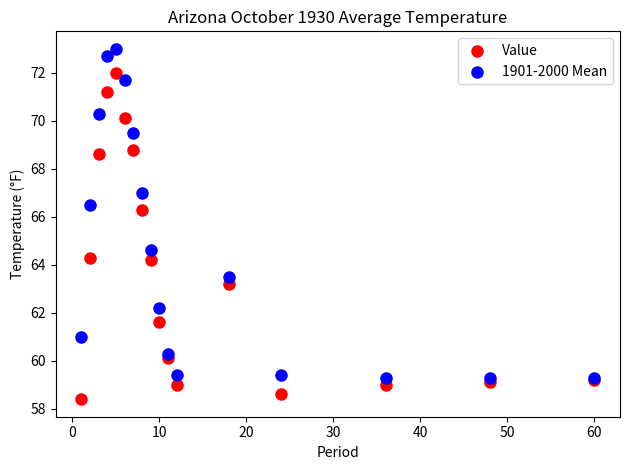

Which series has the widest spread of Y values?

1901-2000 Mean